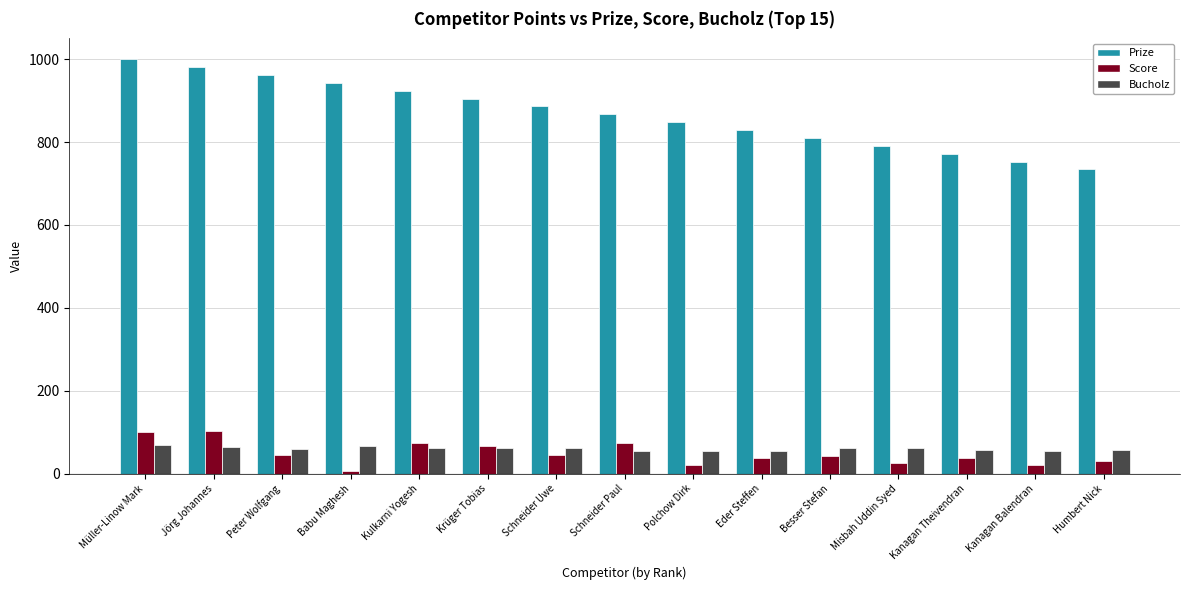

What is the total value across all series at Müller-Linow Mark?

1170